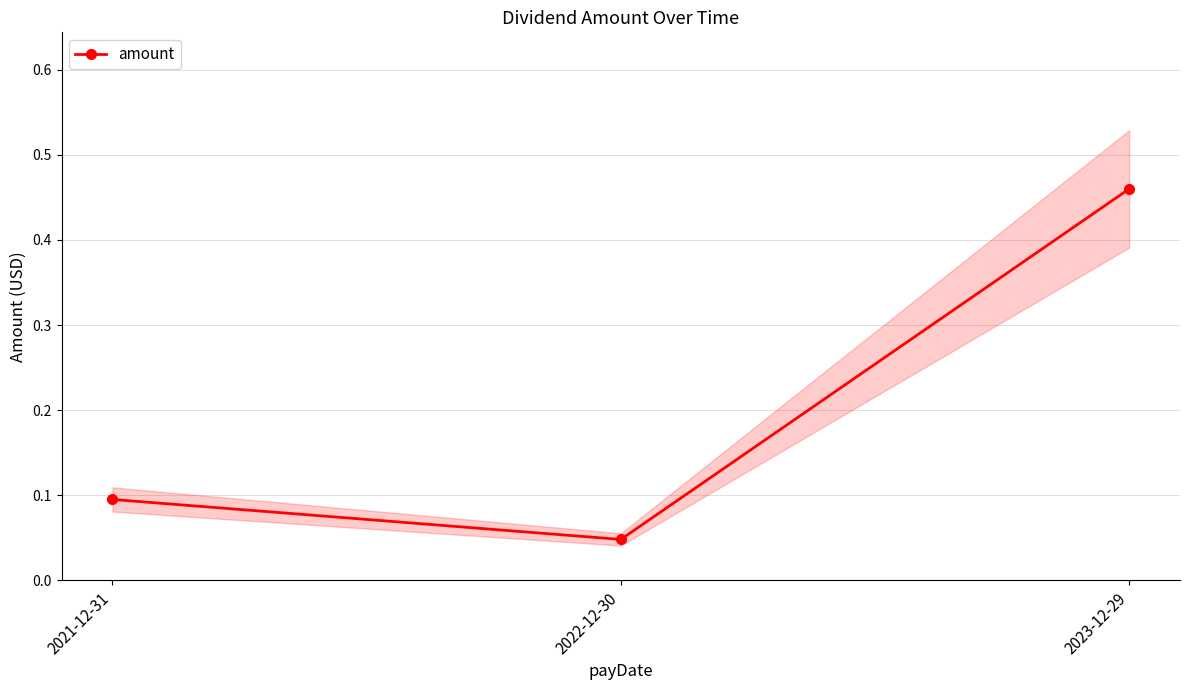

What is the difference between the maximum and second lowest values?

0.4